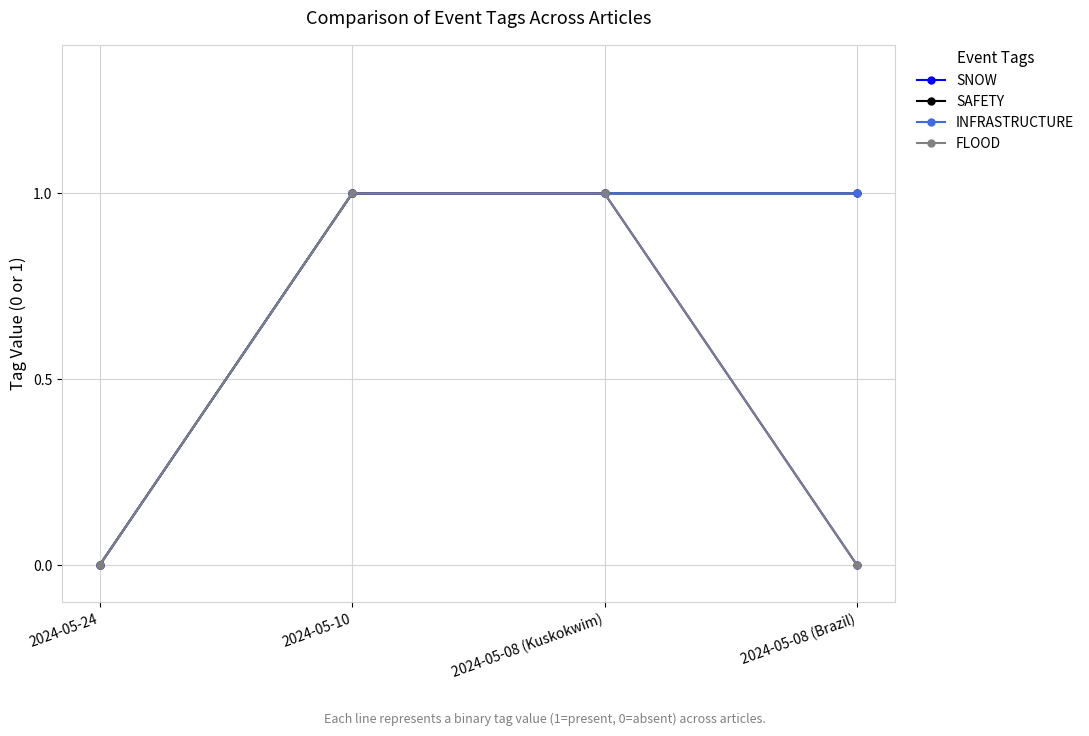

Does the chart have visible grid lines?

Yes